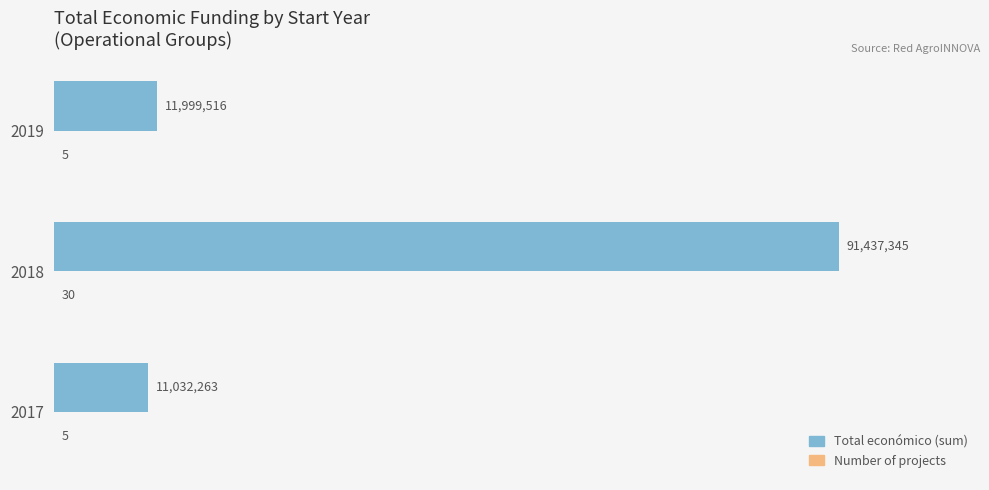

Rank the series by their average value, from highest to lowest.

Total económico (sum), Number of projects